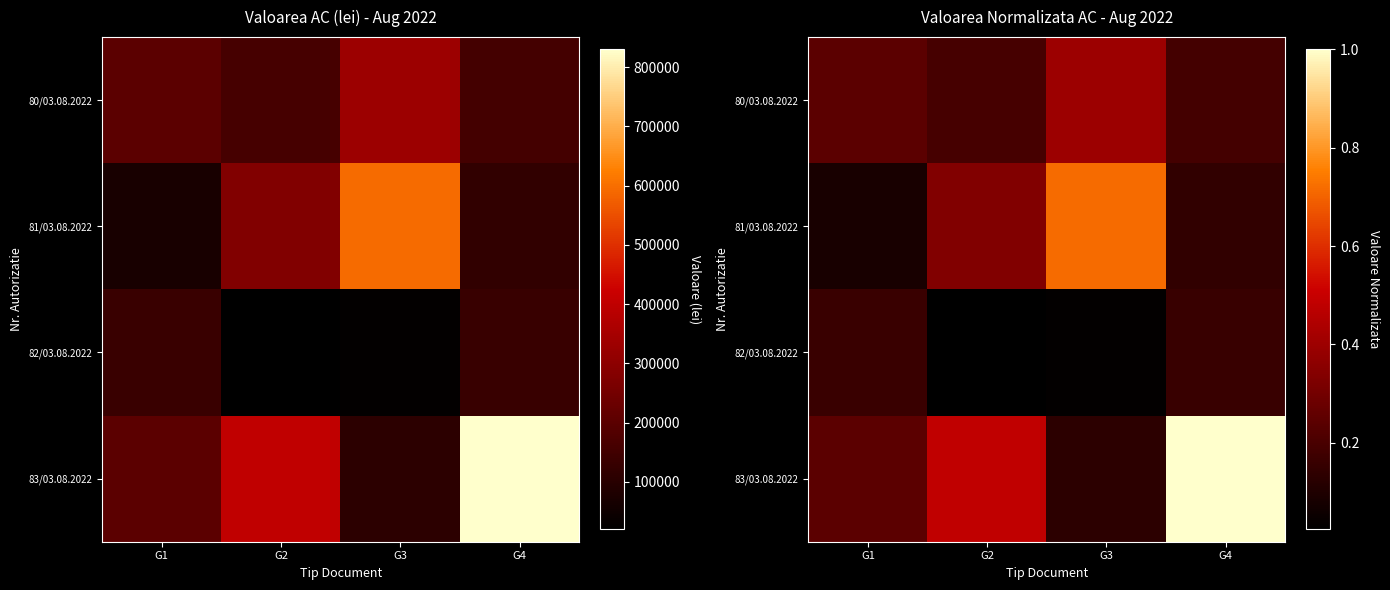

At which label does 81/03.08.2022 reach its peak?

G3